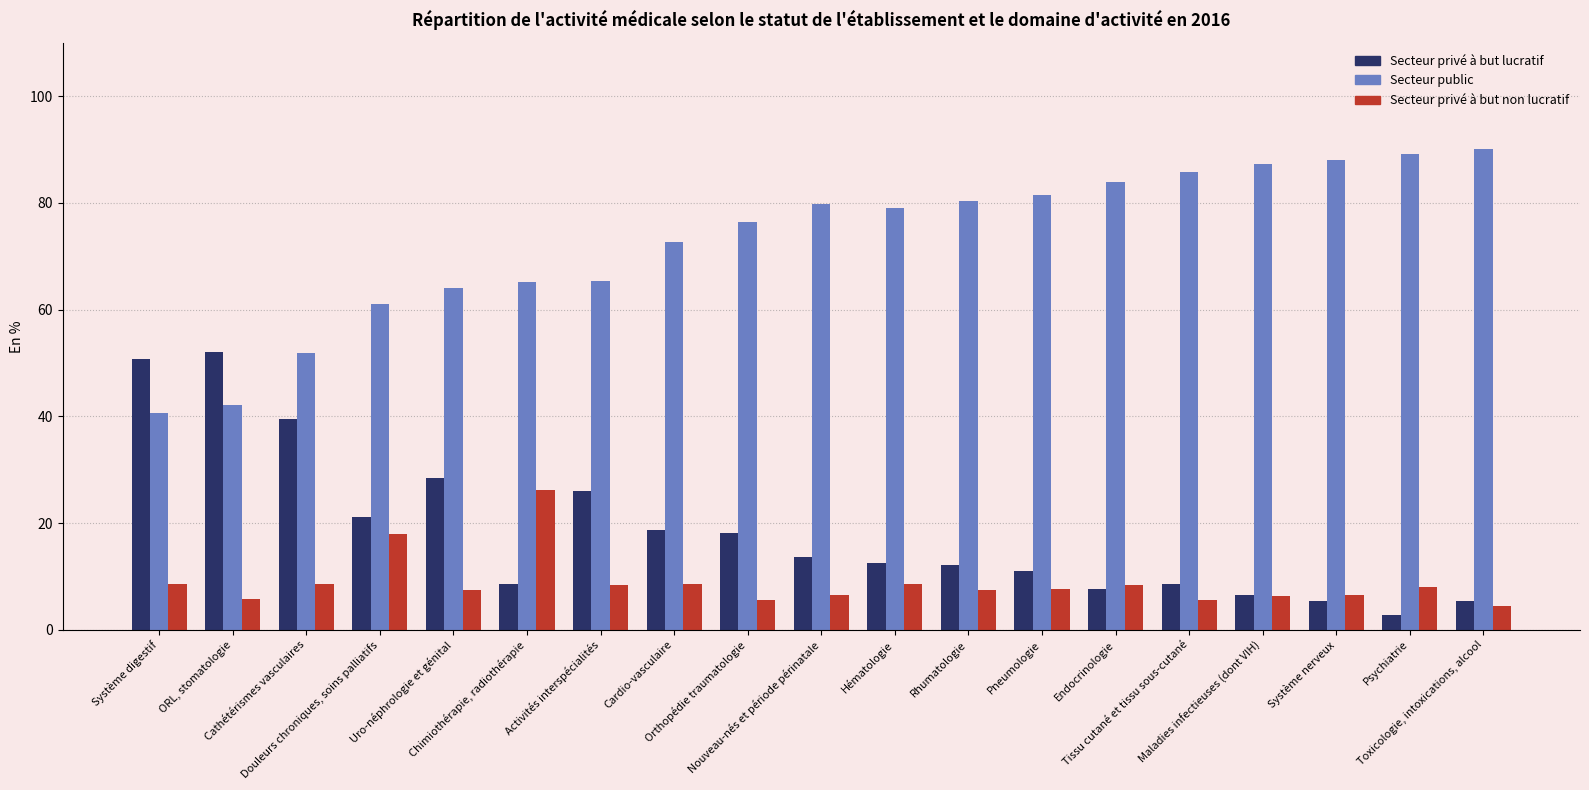

List the series in order of their overall mean, highest first.

Secteur public, Secteur privé à but lucratif, Secteur privé à but non lucratif